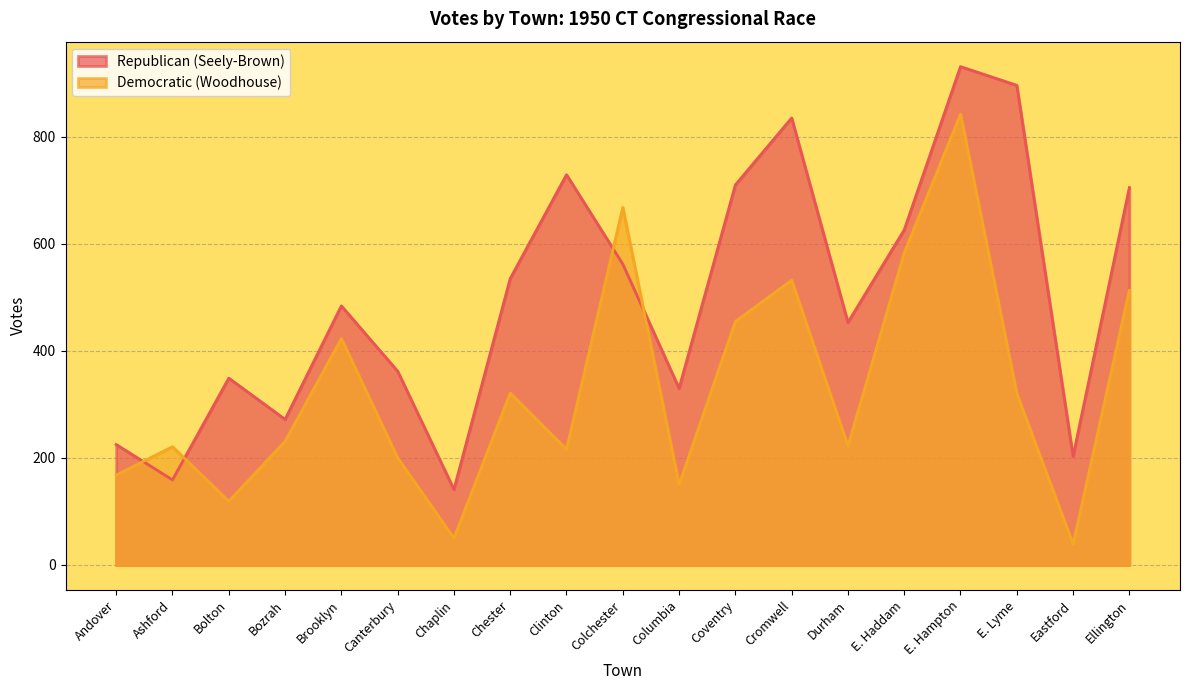

The Democratic (Woodhouse) series shows 39 at Eastford. True or false?

True